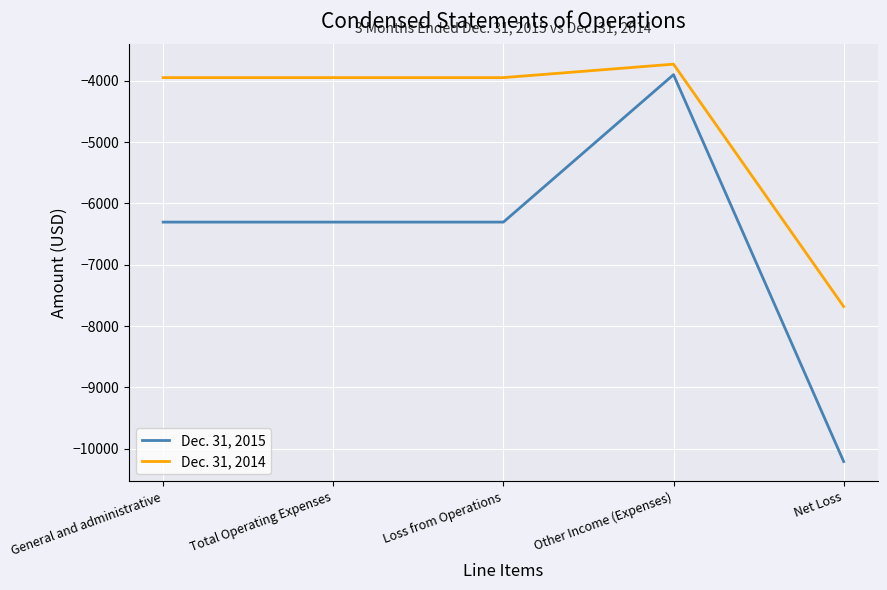

True or false: Dec. 31, 2014 and Dec. 31, 2015 intersect in this chart.

False